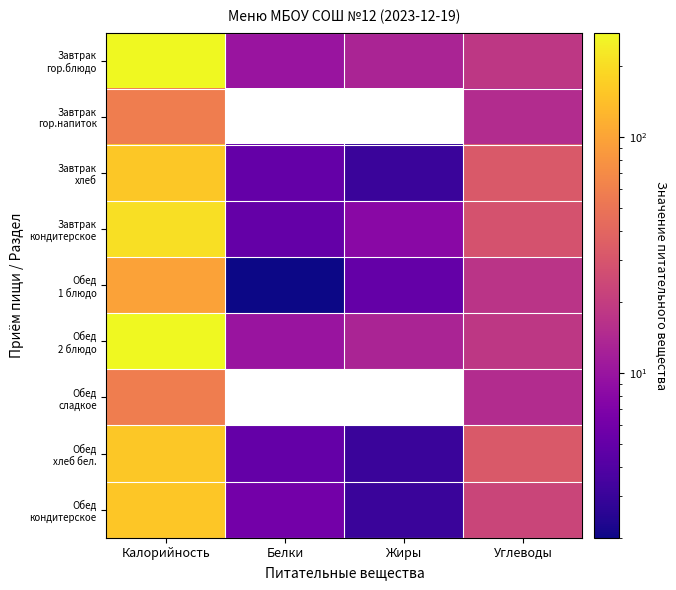

Which series has the widest spread of values?

Завтрак гор.блюдо